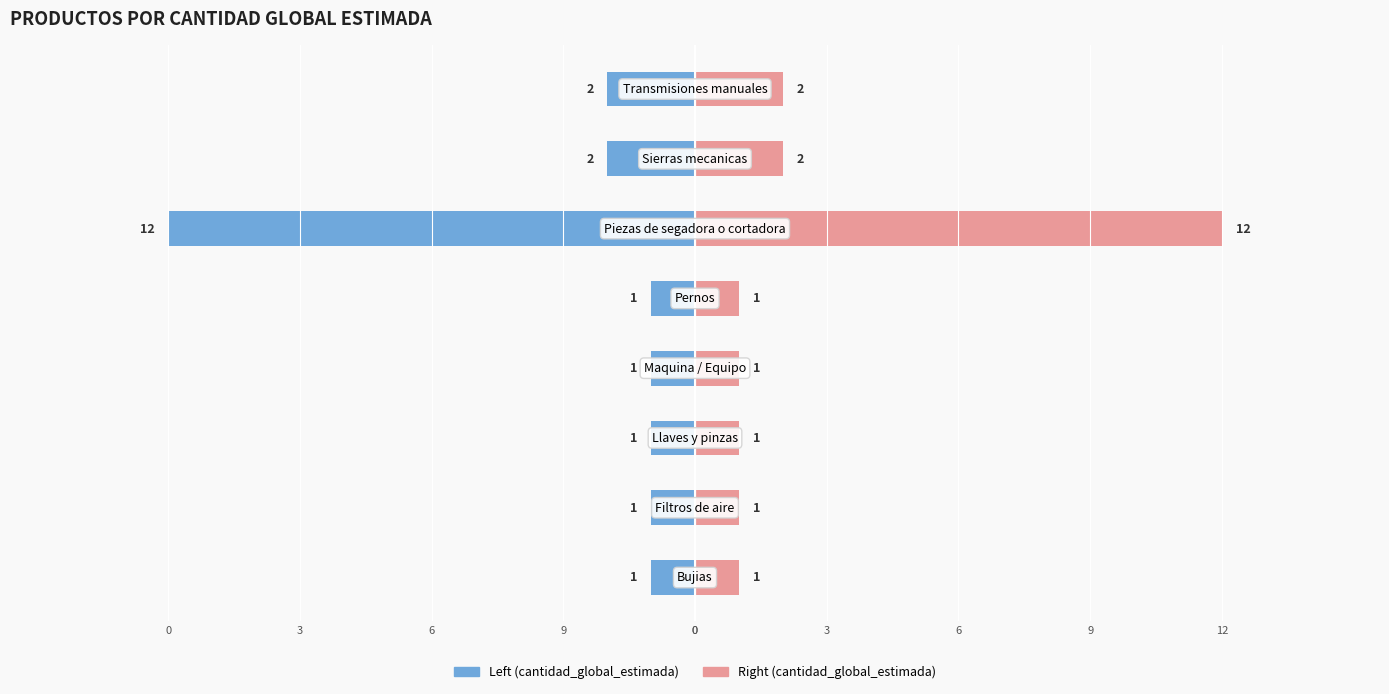

What is the maximum value shown in the chart?

12